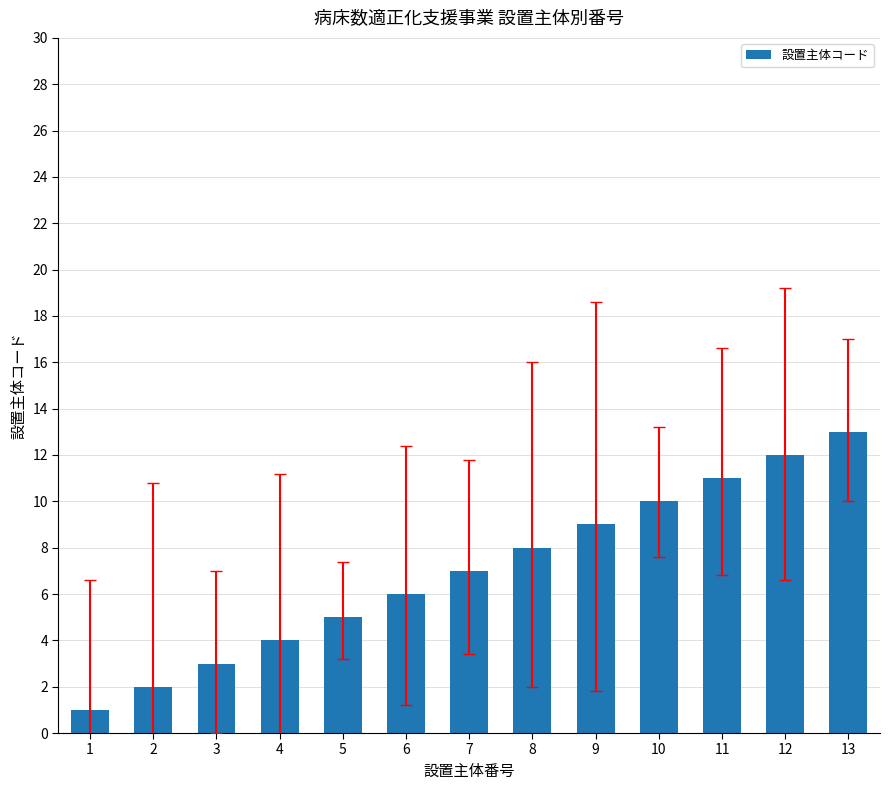

True or false: the data shows 5 at 7.

False